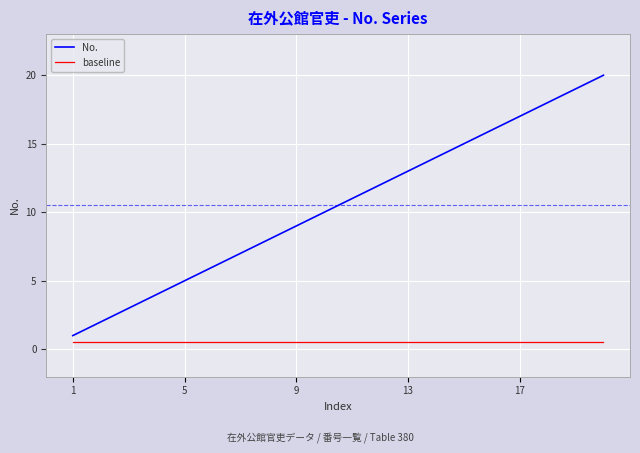

Rank the series by their average value, from highest to lowest.

No., baseline